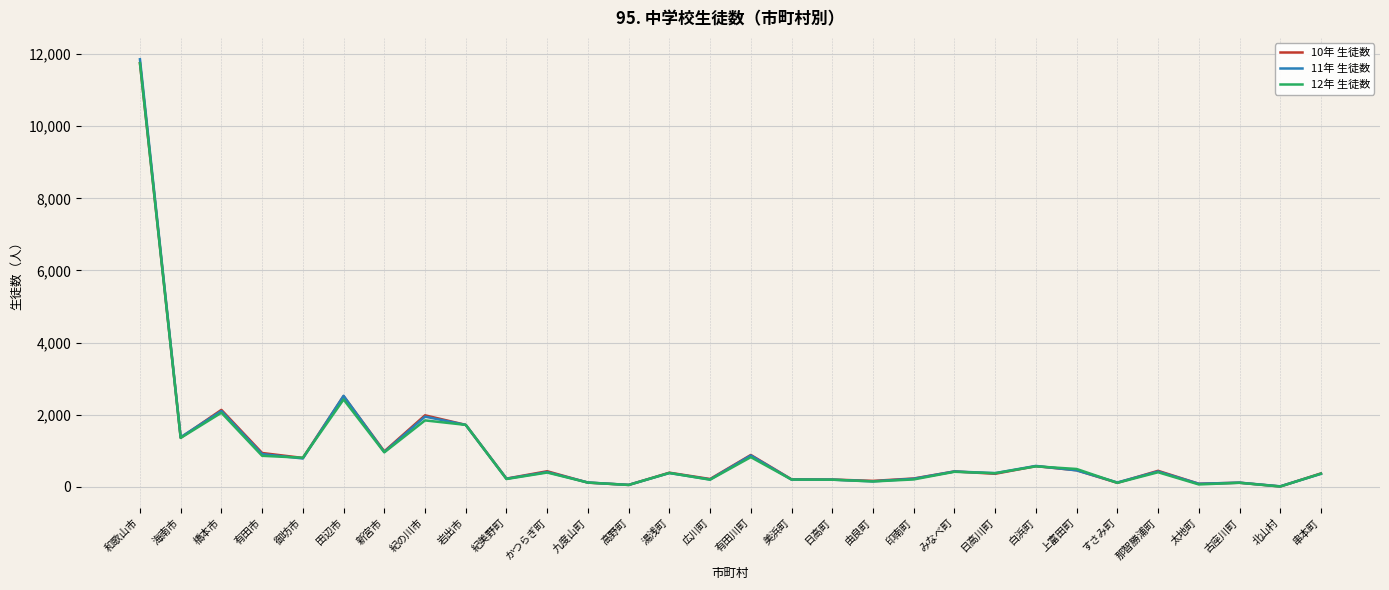

Which series has the widest spread of values?

11年 生徒数